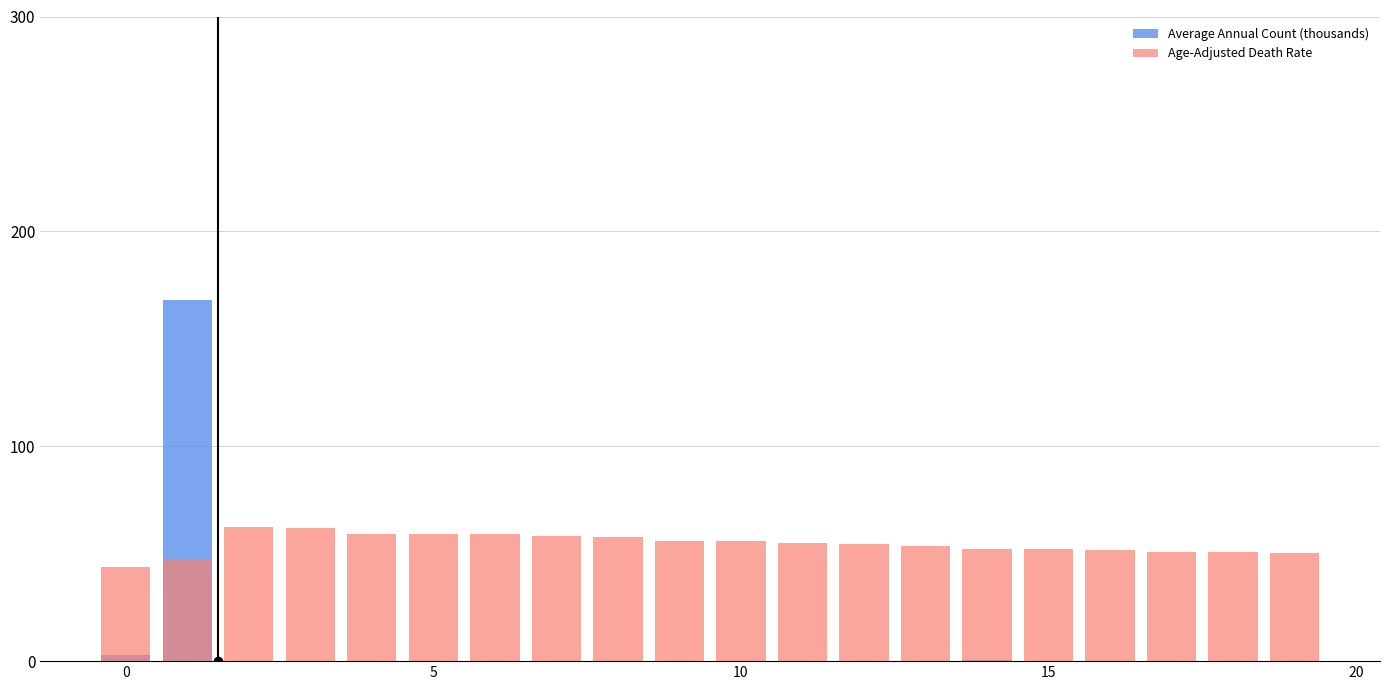

Count the number of categories in the chart.

20